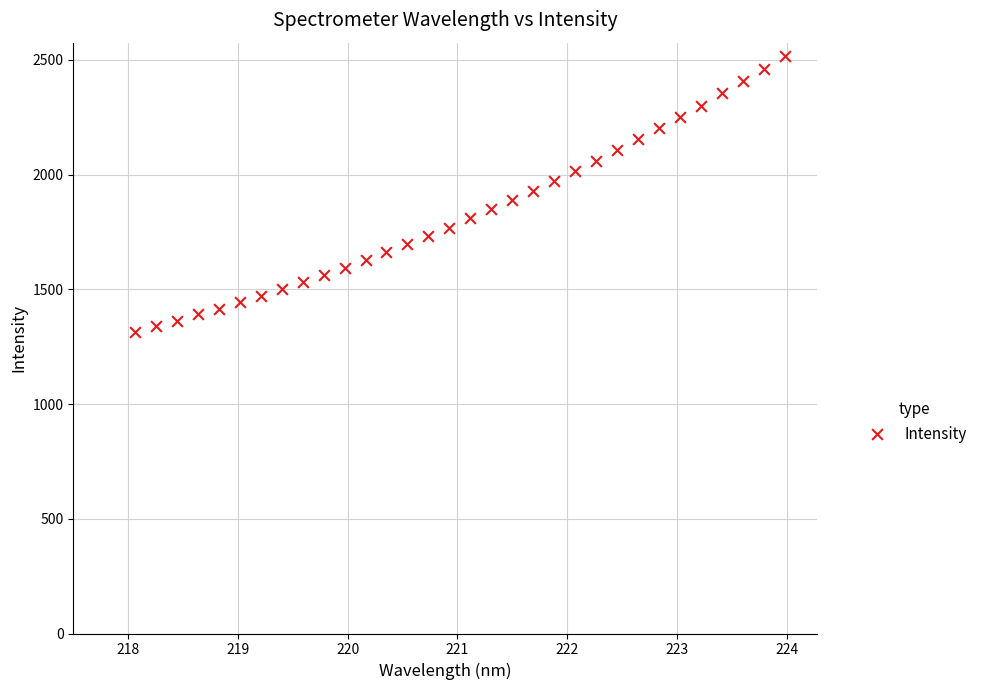

What is the range of Y values (max minus min)?

1199.3